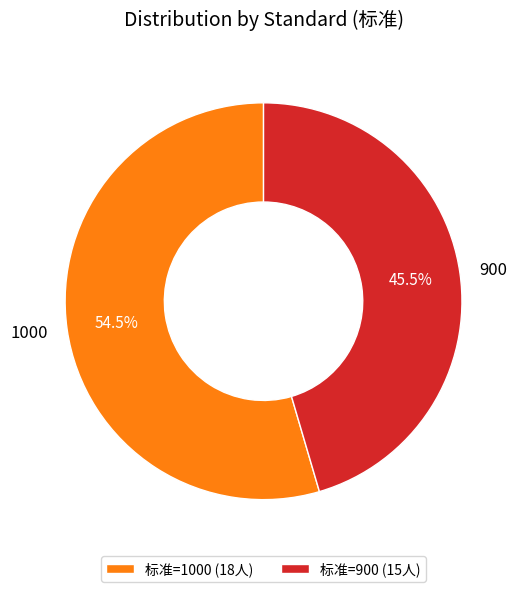

Which category has the smallest portion of the pie?

900